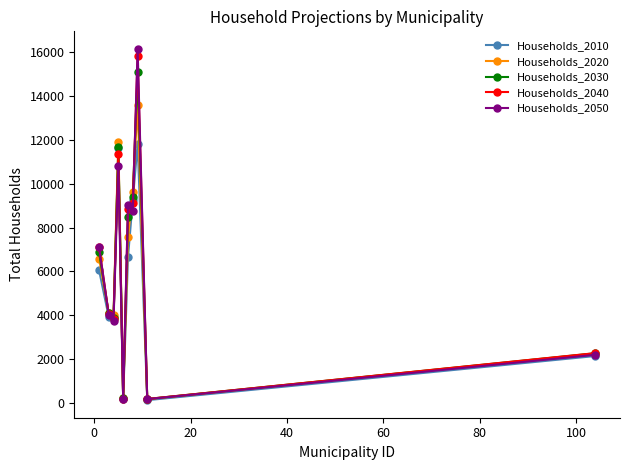

What is the maximum value shown in the chart?

16157